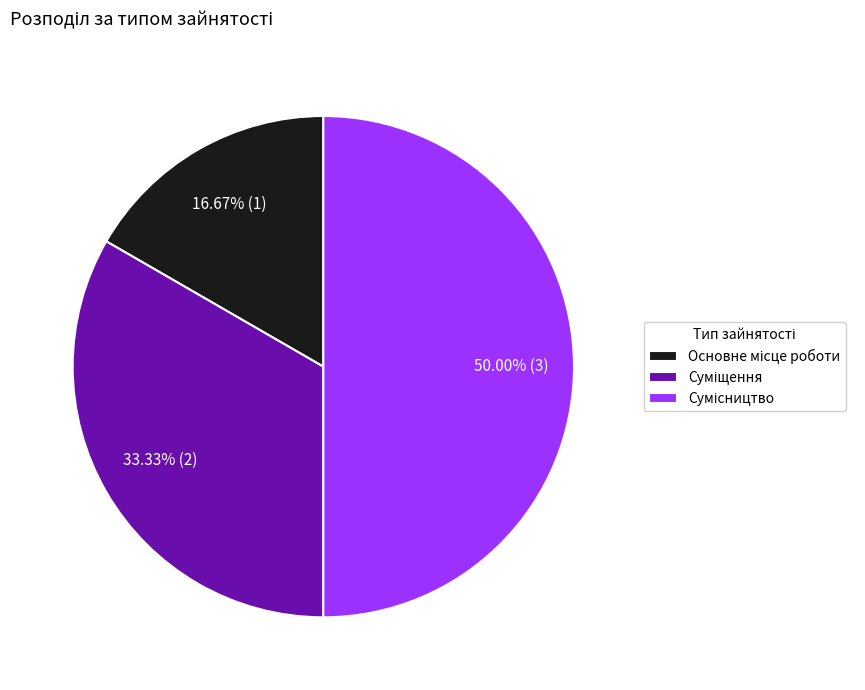

How many segments does this pie chart have?

3